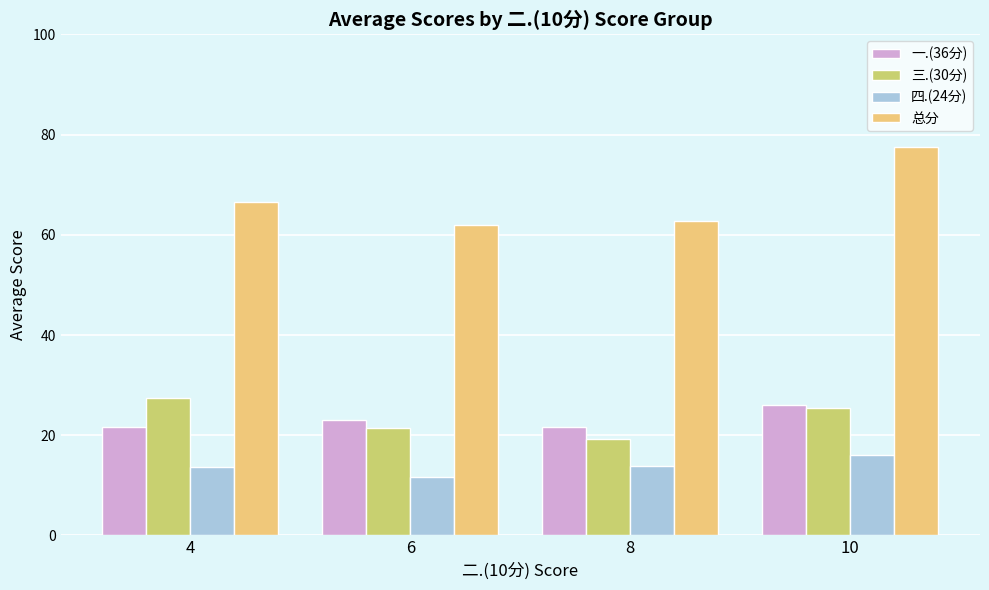

Rank the series by their maximum value, from highest to lowest.

总分, 三.(30分), 一.(36分), 四.(24分)